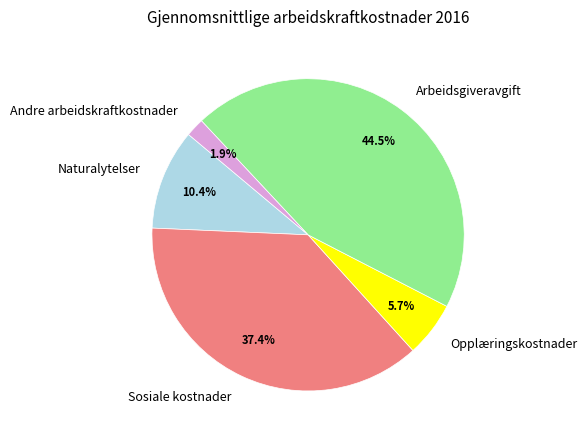

Does Sosiale kostnader account for over 50% of the chart?

No